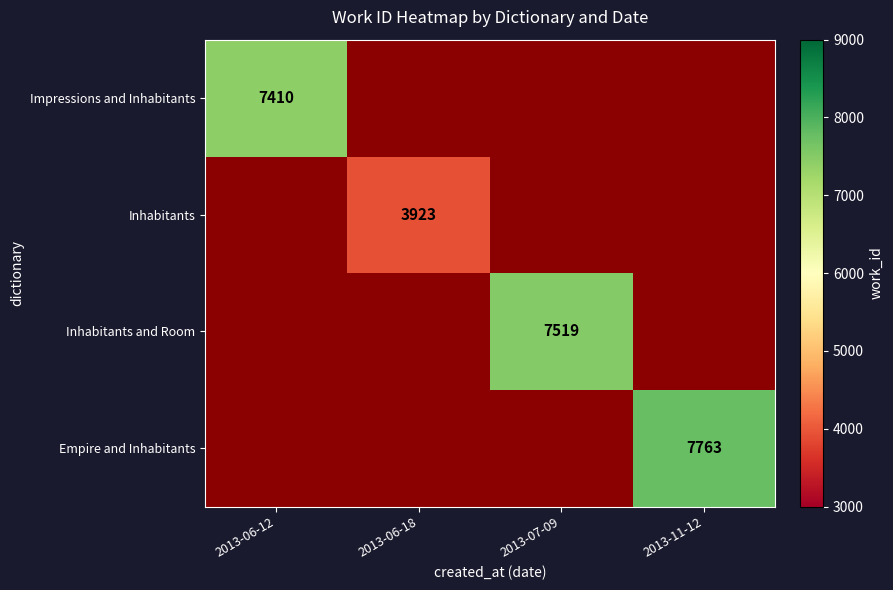

Is it true that Inhabitants equals 3923 at 2013-06-18?

True